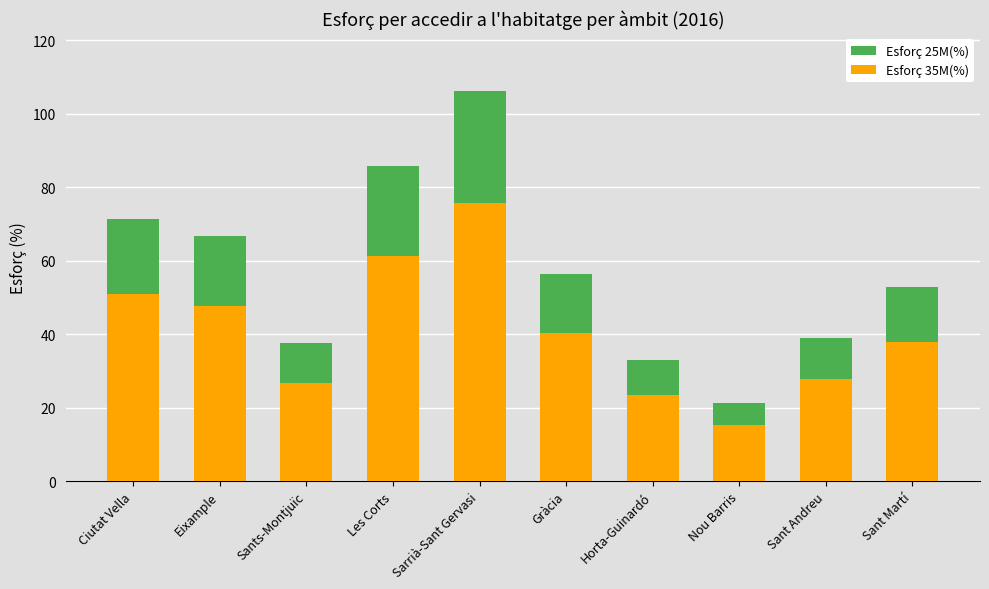

Reading left to right, list all the values displayed in this chart.

Esforç 25M(%): Ciutat Vella=71.3	Eixample=66.8	Sants-Montjuïc=37.5	Les Corts=85.8	Sarrià-Sant Gervasi=106.1	Gràcia=56.4	Horta-Guinardó=33.0	Nou Barris=21.4	Sant Andreu=39.0	Sant Martí=52.9
Esforç 35M(%): Ciutat Vella=50.9	Eixample=47.7	Sants-Montjuïc=26.8	Les Corts=61.3	Sarrià-Sant Gervasi=75.8	Gràcia=40.3	Horta-Guinardó=23.6	Nou Barris=15.2	Sant Andreu=27.9	Sant Martí=37.8